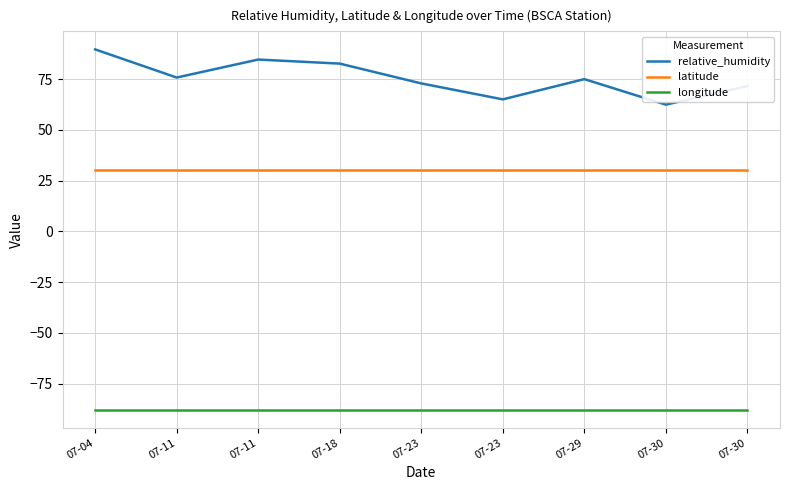

What is the total value across all series at 07-04?

32.1